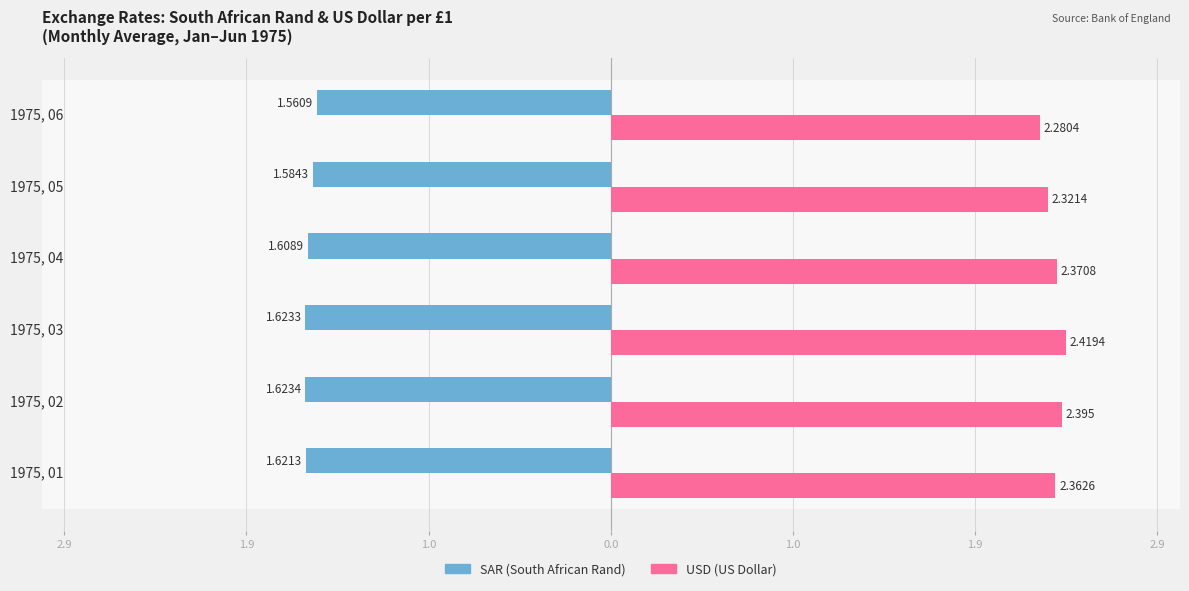

What are all the series names shown in the legend?

SAR (South African Rand), USD (US Dollar)